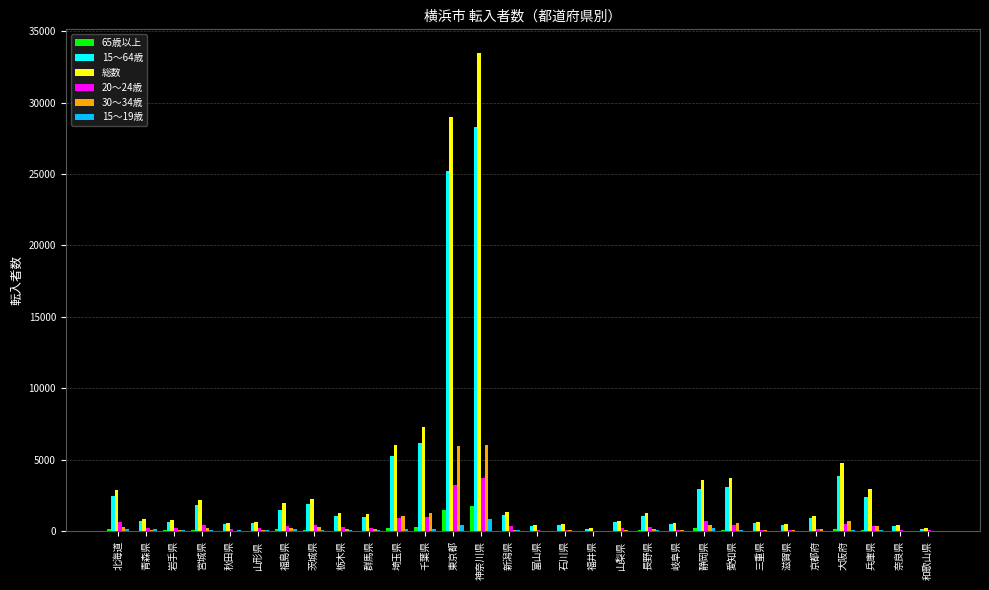

Which series changed the most between 山梨県 and 大阪府?

総数